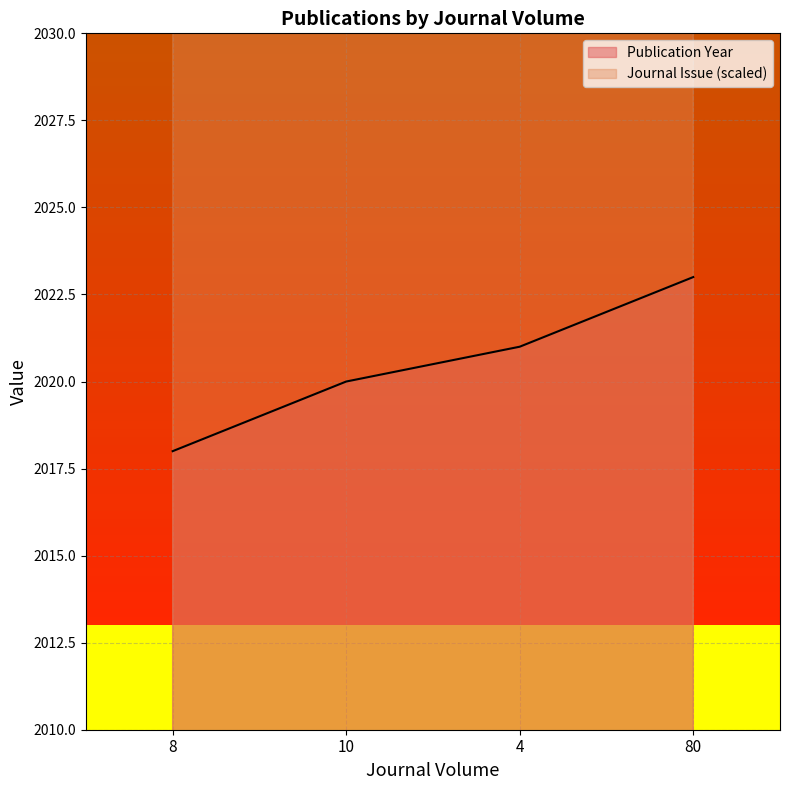

Does the chart display data point markers on the line(s)?

No